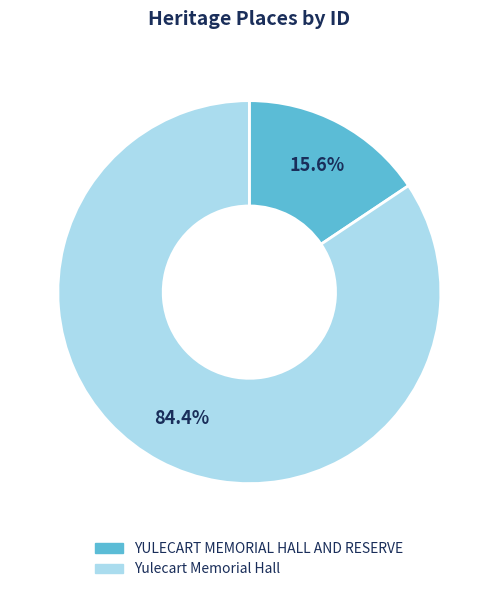

To the nearest percent, what is the difference between the YULECART MEMORIAL HALL AND RESERVE and Yulecart Memorial Hall slice percentages?

69%